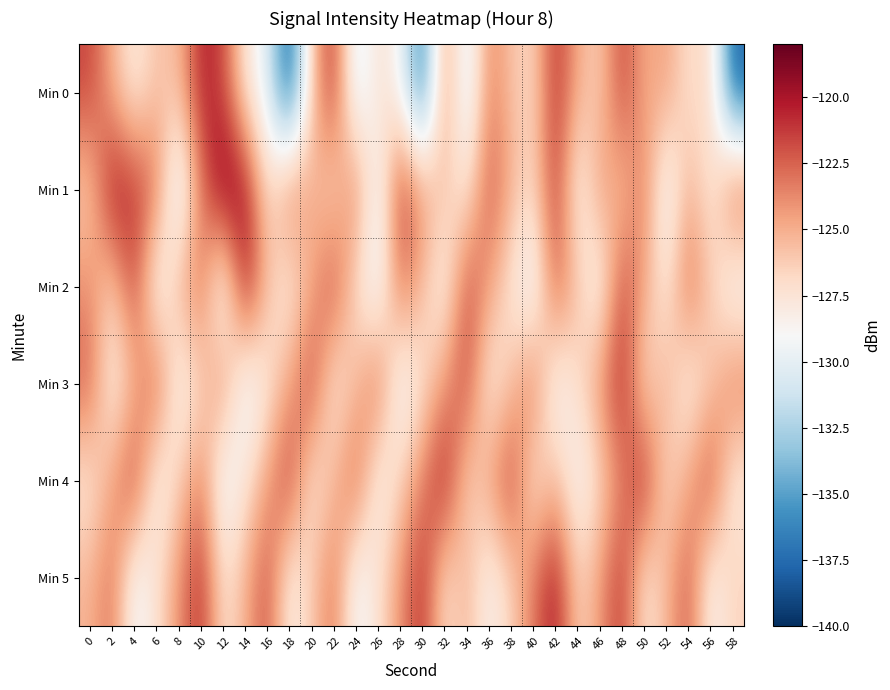

Count the number of data series in this chart.

6